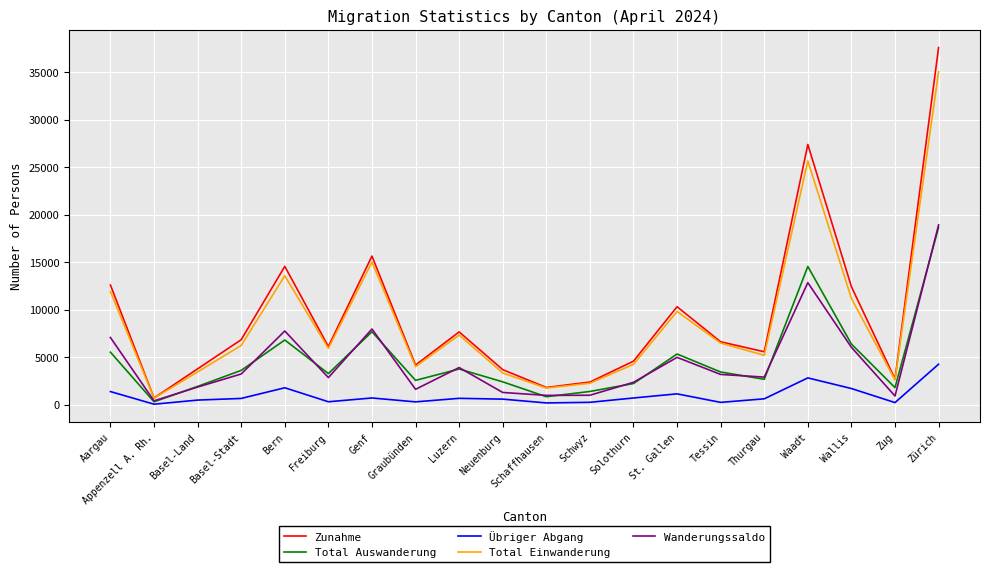

Is the value of Zunahme at Bern greater than the value of Total Einwanderung at Schaffhausen?

Yes